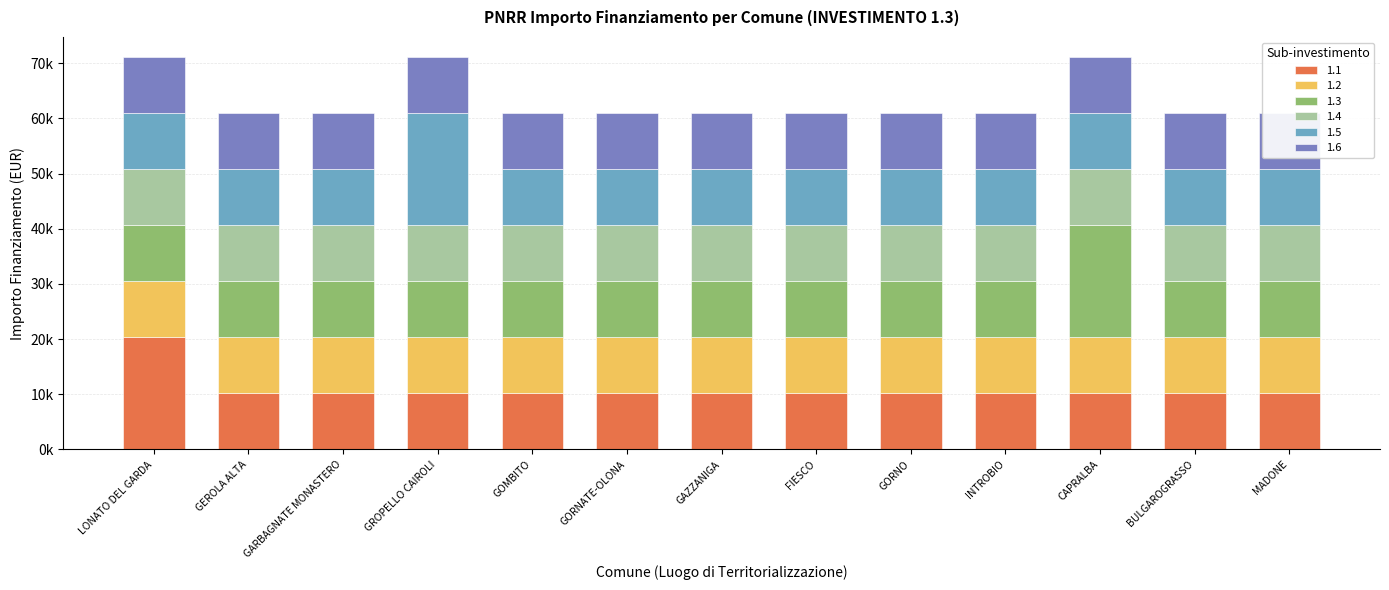

Rank the series by their maximum value, from lowest to highest.

1.1, 1.3, 1.5